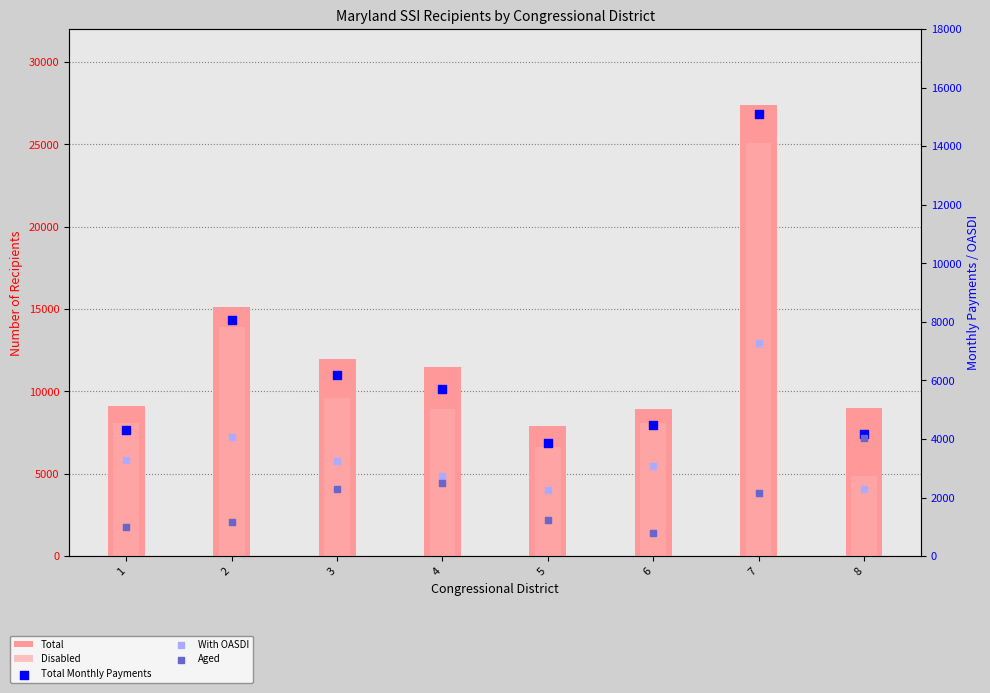

At which category is the sum across all series the highest?

7